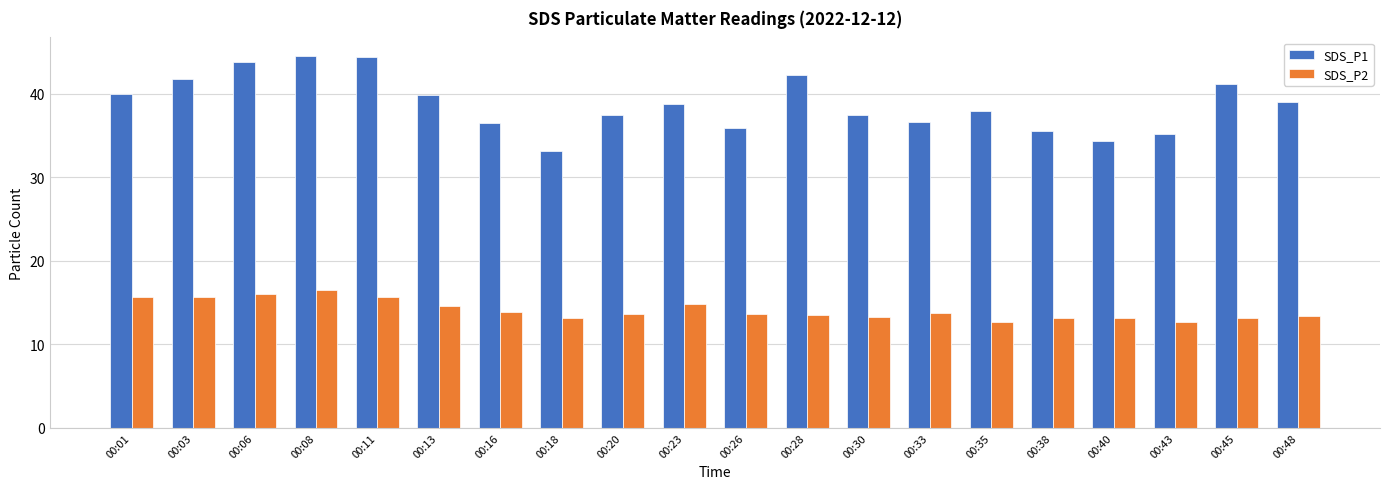

What is the value of the SDS_P2 bar at the 12th from the left?

13.5